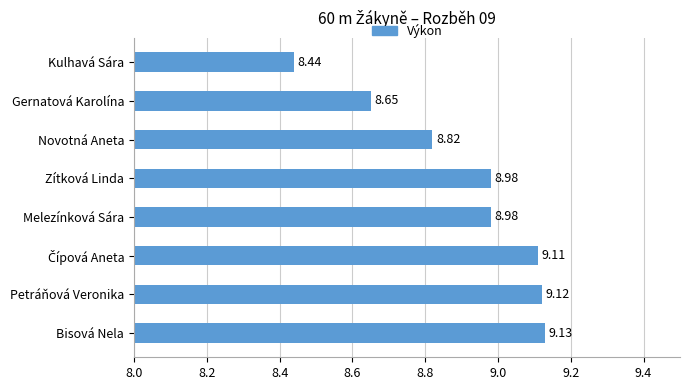

What is the difference between the maximum and second lowest values?

0.5